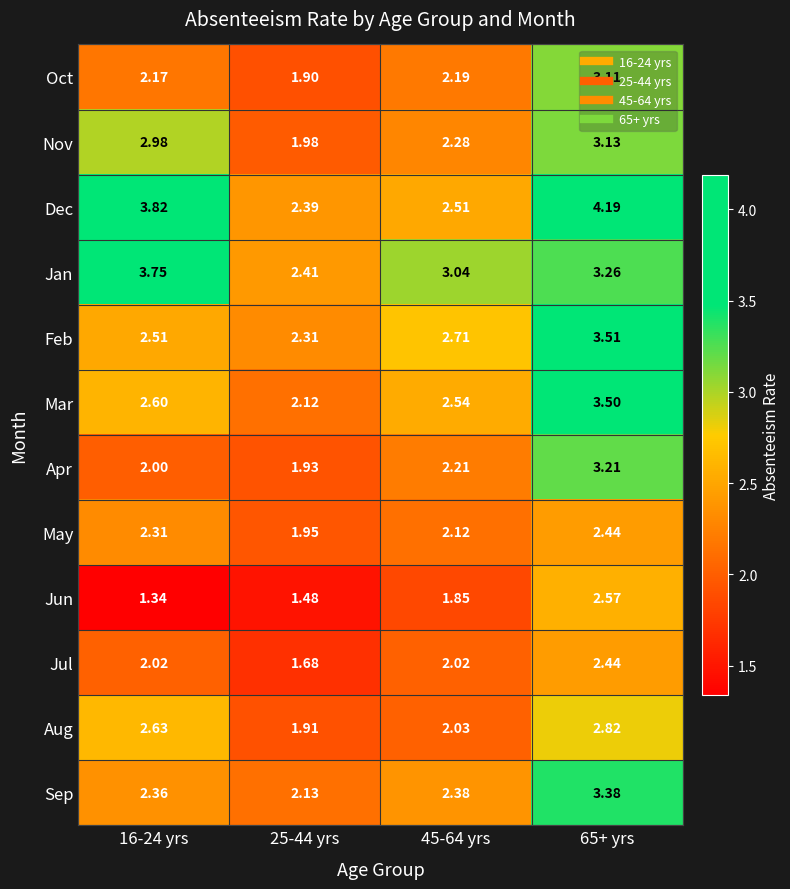

Which series has the largest total across all categories?

Dec